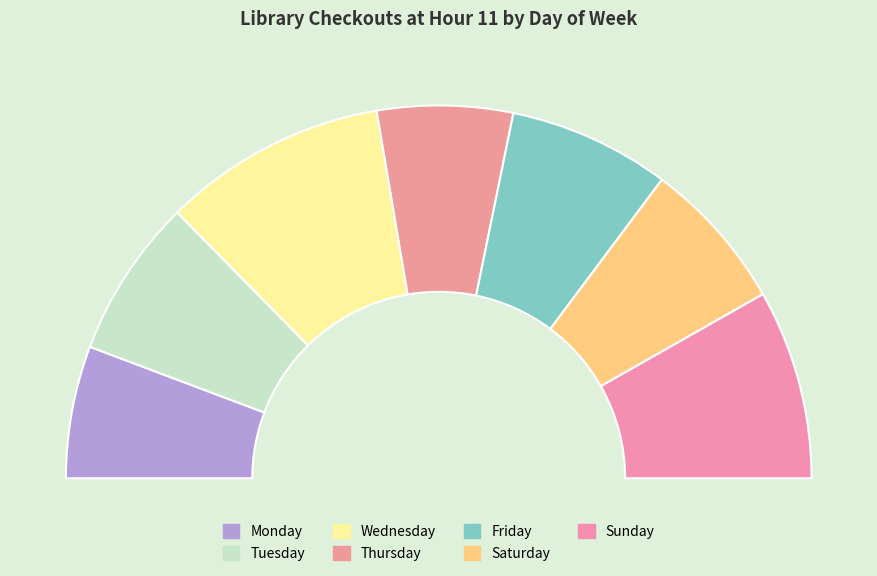

Which category has the smallest portion of the pie?

Monday